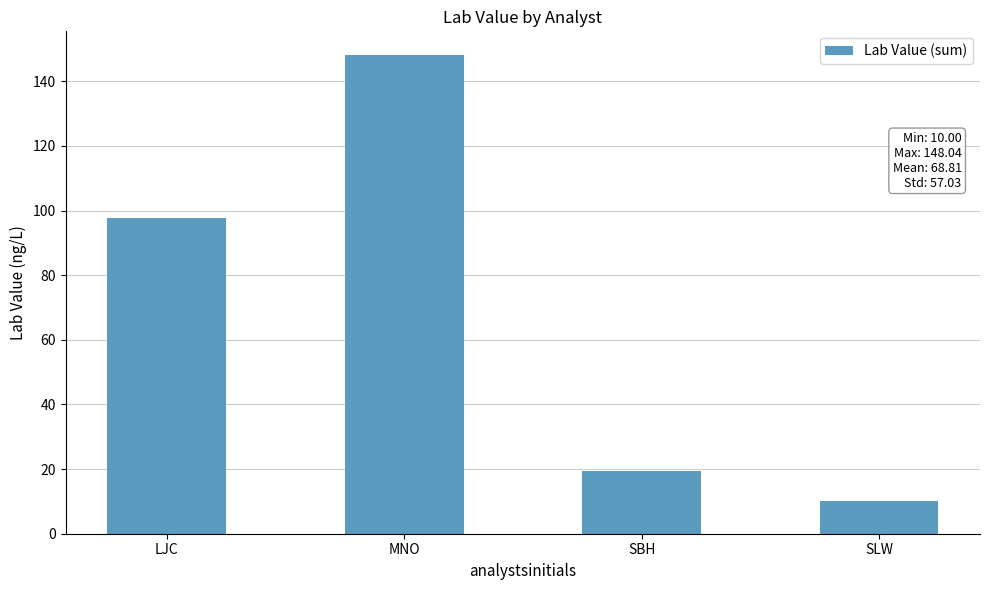

Count the number of categories in the chart.

4